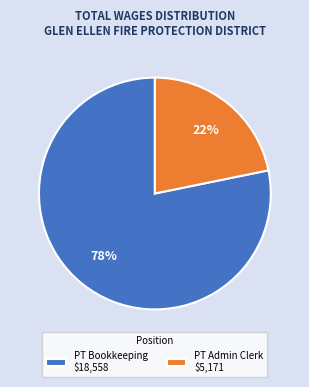

What is the ratio of the value at PT Admin Clerk to the value at PT Bookkeeping?

0.3